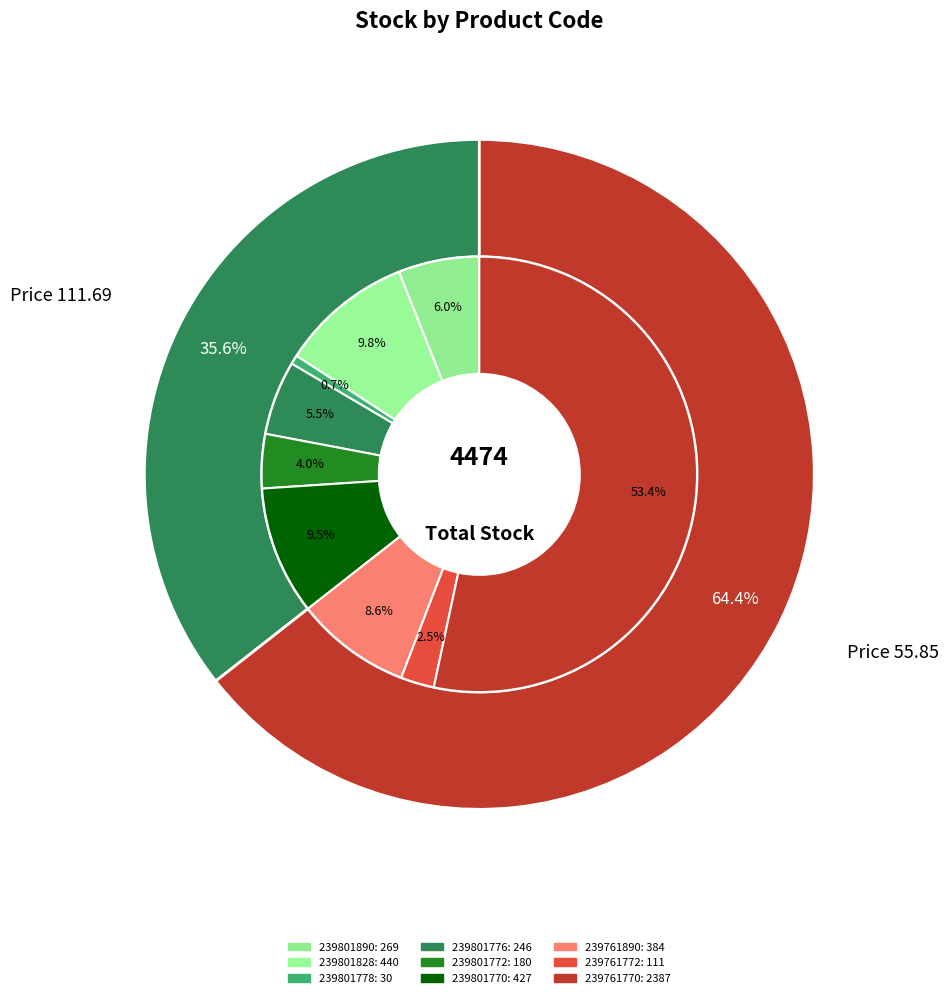

Rank the categories by value from lowest to highest.

239801778, 239761772, 239801772, 239801776, 239801890, 239761890, 239801770, 239801828, 239761770